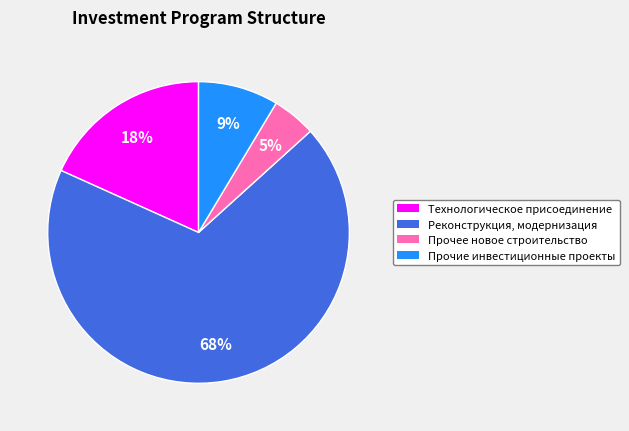

The Прочие инвестиционные проекты slice represents 19% of the pie. True or false?

False